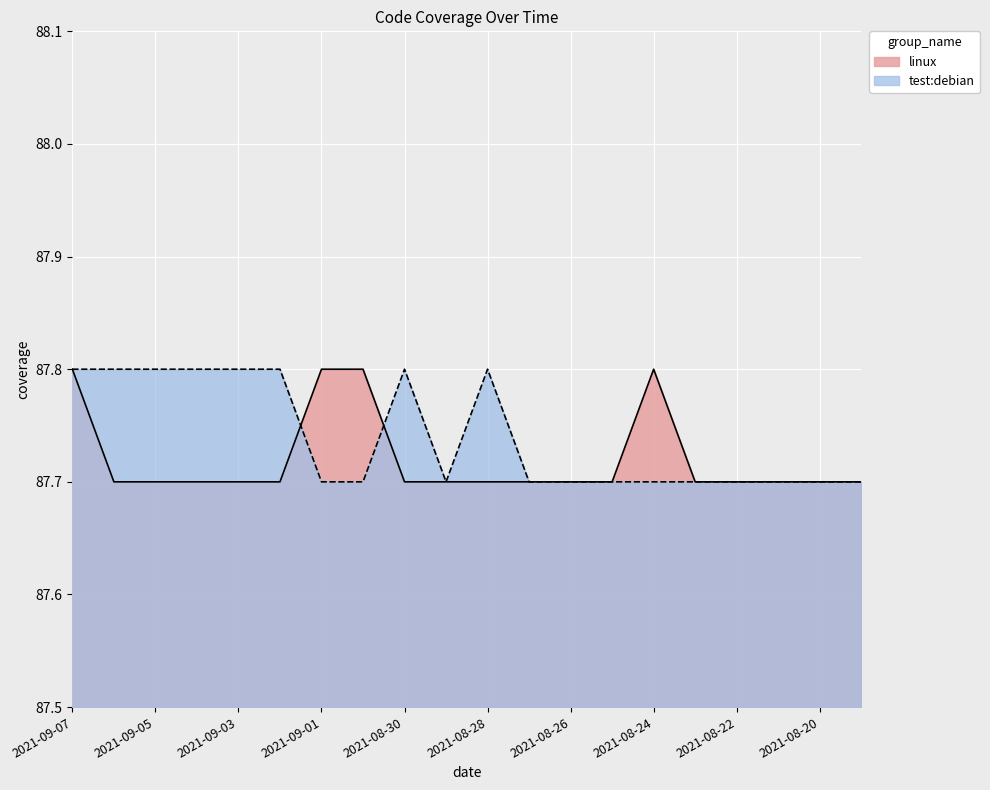

Reading right to left, transcribe all the data shown in this chart.

linux: 2021-08-19=87.7	2021-08-20=87.7	2021-08-21=87.7	2021-08-22=87.7	2021-08-23=87.7	2021-08-24=87.8	2021-08-25=87.7	2021-08-26=87.7	2021-08-27=87.7	2021-08-28=87.7	2021-08-29=87.7	2021-08-30=87.7	2021-08-31=87.8	2021-09-01=87.8	2021-09-02=87.7	2021-09-03=87.7	2021-09-04=87.7	2021-09-05=87.7	2021-09-06=87.7	2021-09-07=87.8
test:debian: 2021-08-19=87.7	2021-08-20=87.7	2021-08-21=87.7	2021-08-22=87.7	2021-08-23=87.7	2021-08-24=87.7	2021-08-25=87.7	2021-08-26=87.7	2021-08-27=87.7	2021-08-28=87.8	2021-08-29=87.7	2021-08-30=87.8	2021-08-31=87.7	2021-09-01=87.7	2021-09-02=87.8	2021-09-03=87.8	2021-09-04=87.8	2021-09-05=87.8	2021-09-06=87.8	2021-09-07=87.8